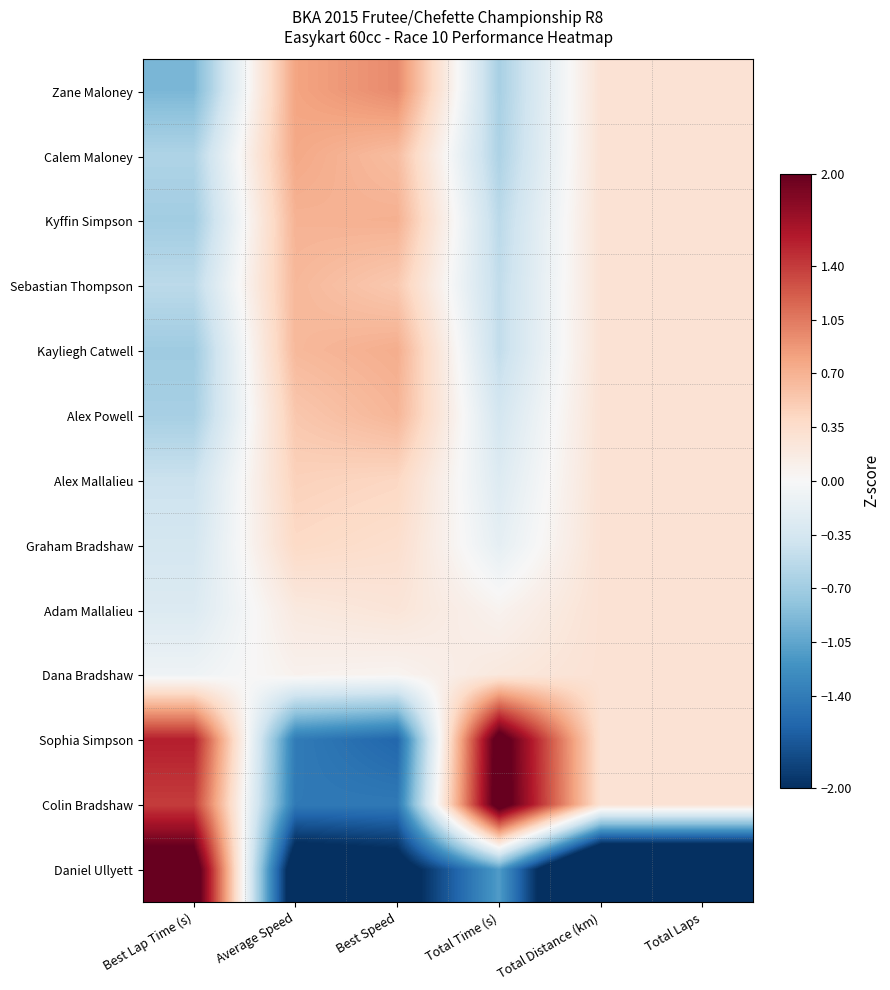

Reading right to left, what are all the values shown in this chart?

Zane Maloney: Total Laps=0.3	Total Distance (km)=0.3	Total Time (s)=-0.7	Best Speed=1.0	Average Speed=0.8	Best Lap Time (s)=-0.9
Calem Maloney: Total Laps=0.3	Total Distance (km)=0.3	Total Time (s)=-0.6	Best Speed=0.6	Average Speed=0.8	Best Lap Time (s)=-0.6
Kyffin Simpson: Total Laps=0.3	Total Distance (km)=0.3	Total Time (s)=-0.5	Best Speed=0.7	Average Speed=0.7	Best Lap Time (s)=-0.7
Sebastian Thompson: Total Laps=0.3	Total Distance (km)=0.3	Total Time (s)=-0.5	Best Speed=0.5	Average Speed=0.7	Best Lap Time (s)=-0.5
Kayliegh Catwell: Total Laps=0.3	Total Distance (km)=0.3	Total Time (s)=-0.5	Best Speed=0.7	Average Speed=0.7	Best Lap Time (s)=-0.7
Alex Powell: Total Laps=0.3	Total Distance (km)=0.3	Total Time (s)=-0.4	Best Speed=0.7	Average Speed=0.5	Best Lap Time (s)=-0.7
Alex Mallalieu: Total Laps=0.3	Total Distance (km)=0.3	Total Time (s)=-0.3	Best Speed=0.4	Average Speed=0.5	Best Lap Time (s)=-0.4
Graham Bradshaw: Total Laps=0.3	Total Distance (km)=0.3	Total Time (s)=-0.2	Best Speed=0.3	Average Speed=0.4	Best Lap Time (s)=-0.4
Adam Mallalieu: Total Laps=0.3	Total Distance (km)=0.3	Total Time (s)=0.1	Best Speed=0.3	Average Speed=0.2	Best Lap Time (s)=-0.3
Dana Bradshaw: Total Laps=0.3	Total Distance (km)=0.3	Total Time (s)=0.2	Best Speed=0.1	Average Speed=0.1	Best Lap Time (s)=-0.1
Sophia Simpson: Total Laps=0.3	Total Distance (km)=0.3	Total Time (s)=2.2	Best Speed=-1.6	Average Speed=-1.4	Best Lap Time (s)=1.6
Colin Bradshaw: Total Laps=0.3	Total Distance (km)=0.3	Total Time (s)=2.2	Best Speed=-1.4	Average Speed=-1.4	Best Lap Time (s)=1.4
Daniel Ullyett: Total Laps=-3.5	Total Distance (km)=-3.5	Total Time (s)=-1.1	Best Speed=-2.3	Average Speed=-2.4	Best Lap Time (s)=2.3